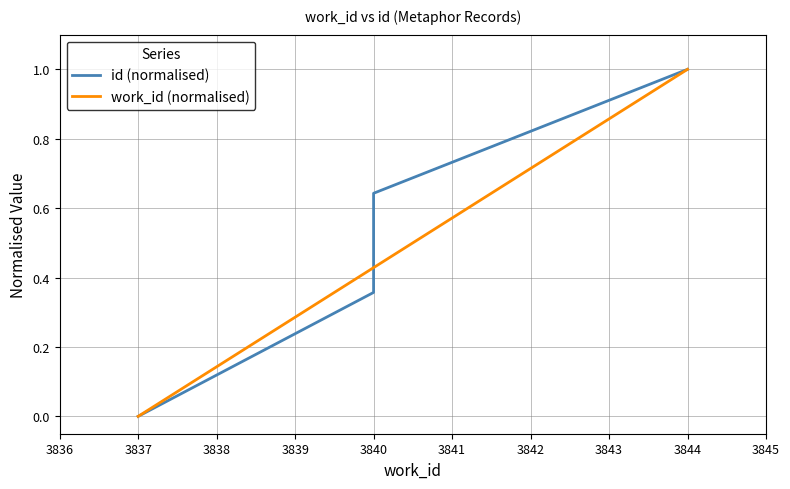

What is the sum of all id (normalised) values?

2.6